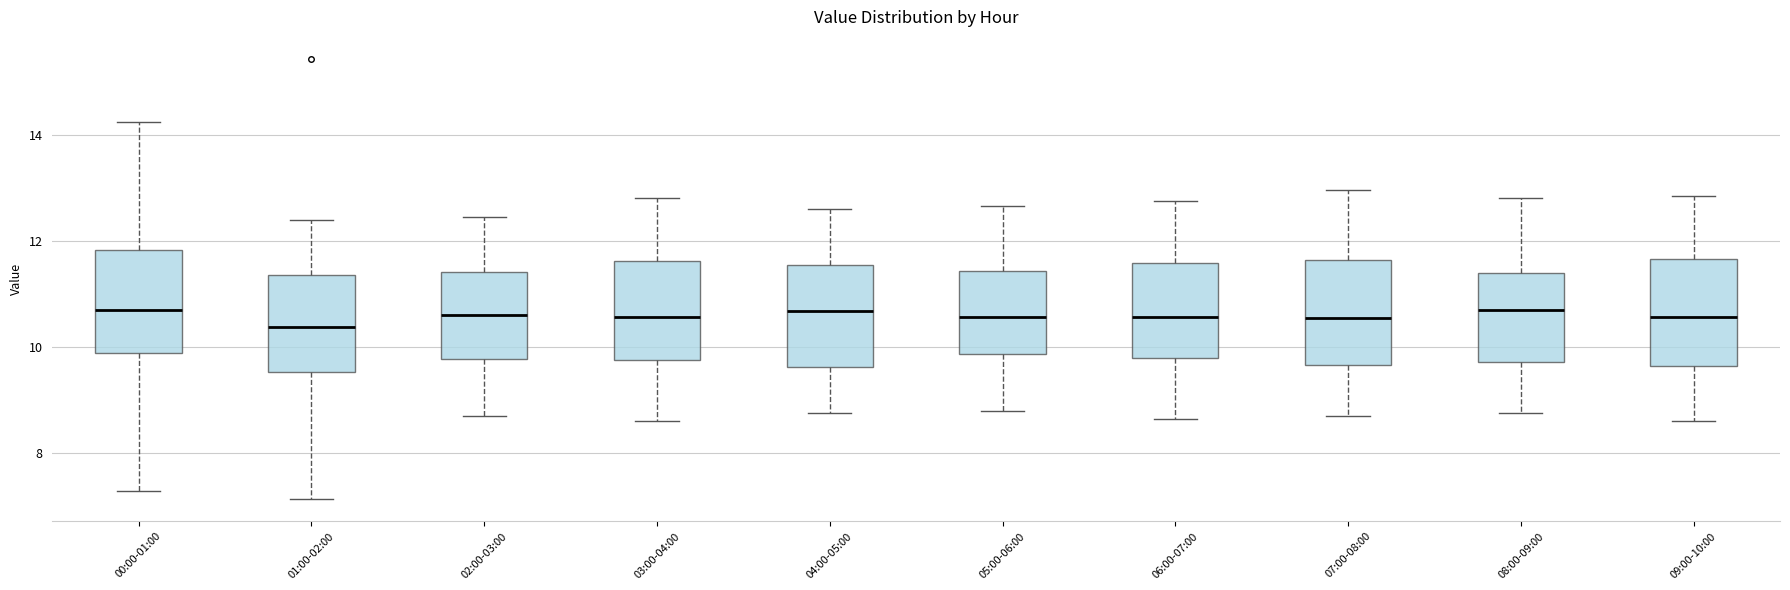

Where is the upper edge of the box for 05:00-06:00 on the y-axis? The values are not printed on the chart, so give them approximately, as read against the axis.

11.4